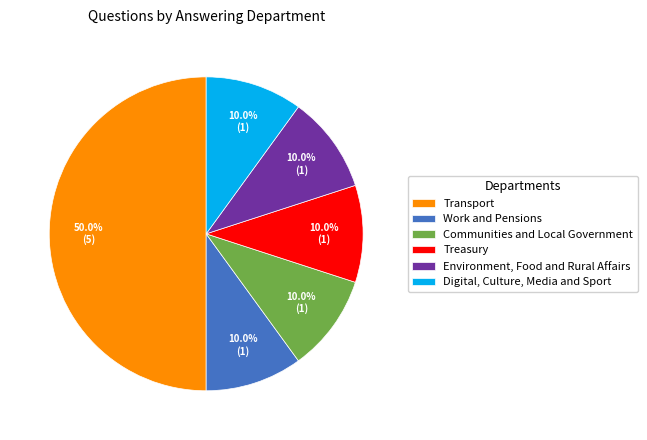

To the nearest percent, what is the difference between the largest and smallest slice percentages?

40%